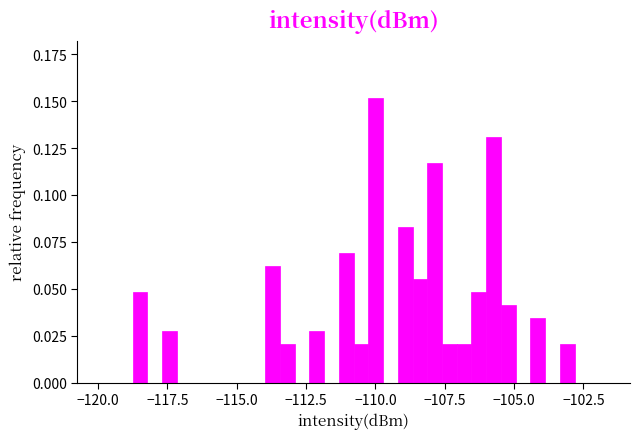

Around what value on the x-axis is the tallest bar? Give the approximate position of its centre, as read against the axis.

-110.0